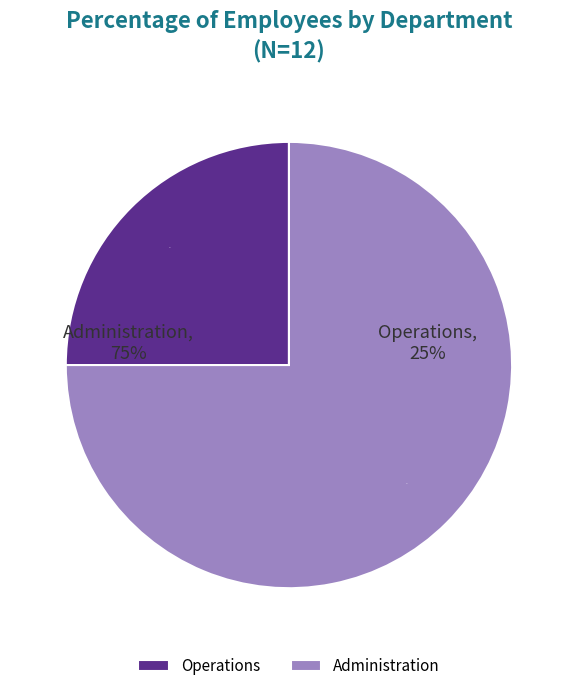

To the nearest percent, what is the average slice percentage?

50%